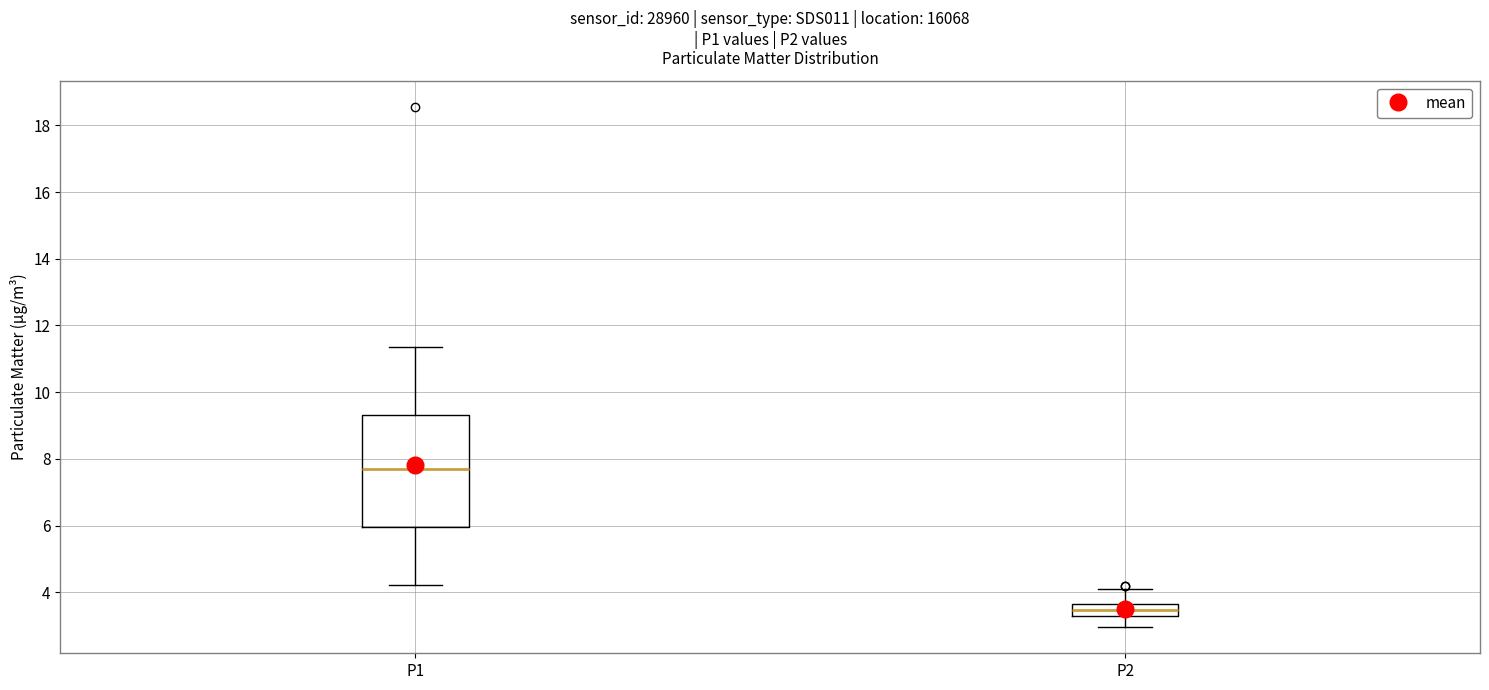

Comparing the boxes themselves (not the whiskers), which one is the tallest?

P1